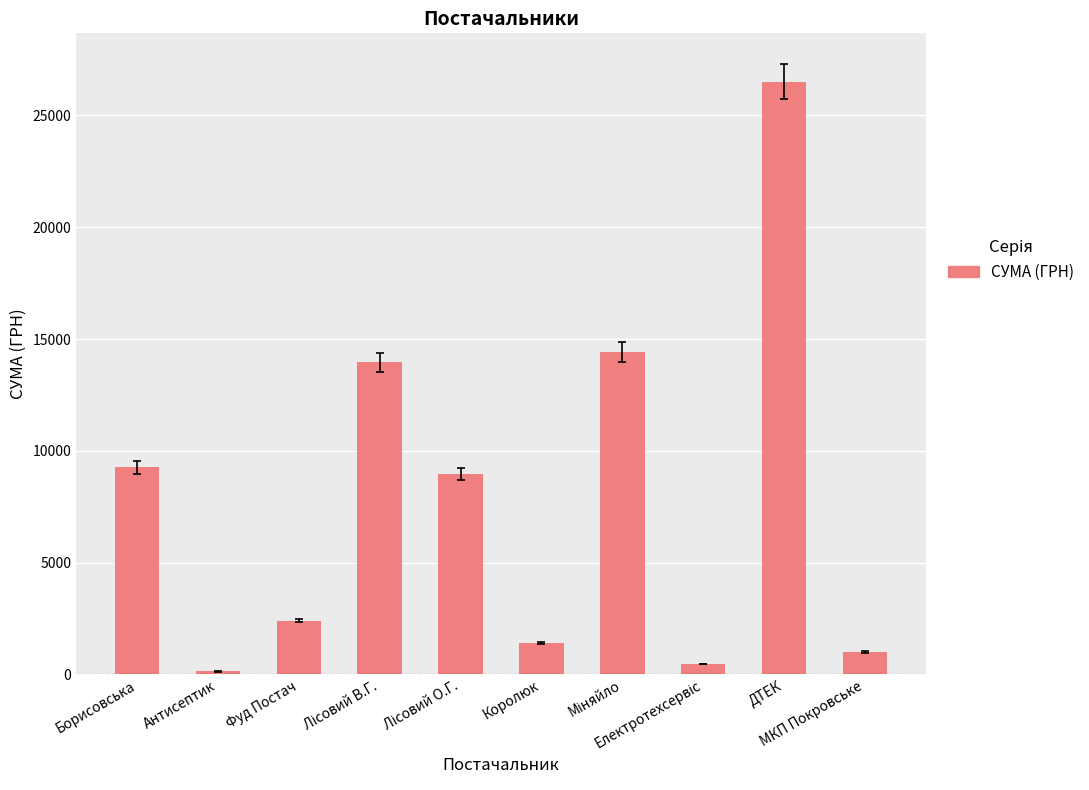

What is the minimum value shown in the chart?

135.0